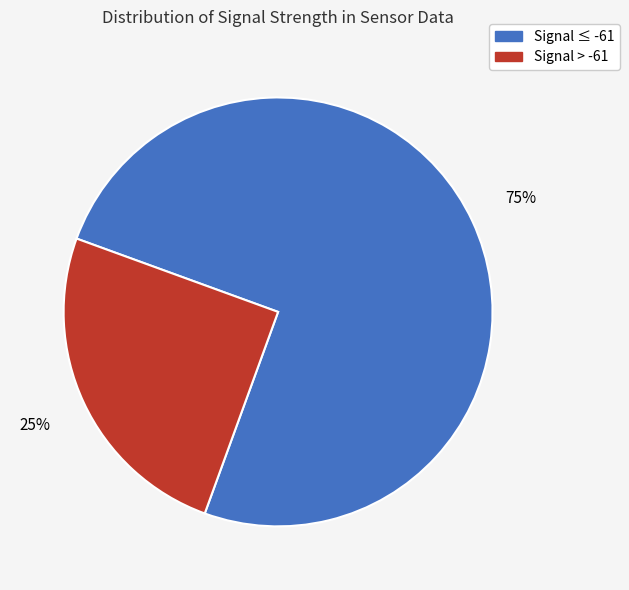

Rank the categories by value from highest to lowest.

Signal ≤ -61, Signal > -61